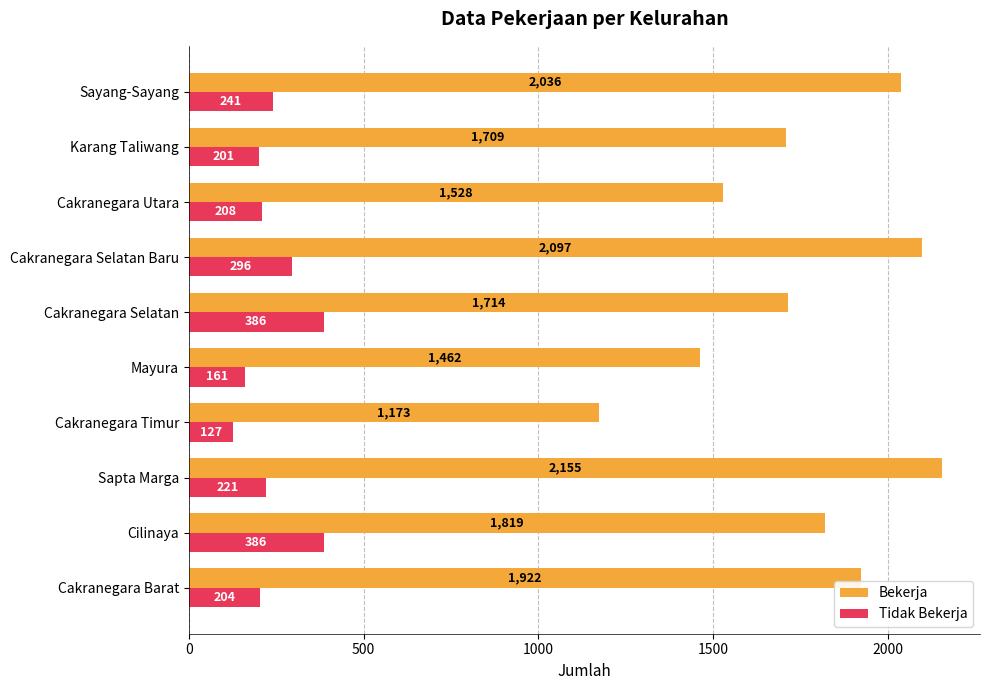

Which series has the widest spread of values?

Bekerja